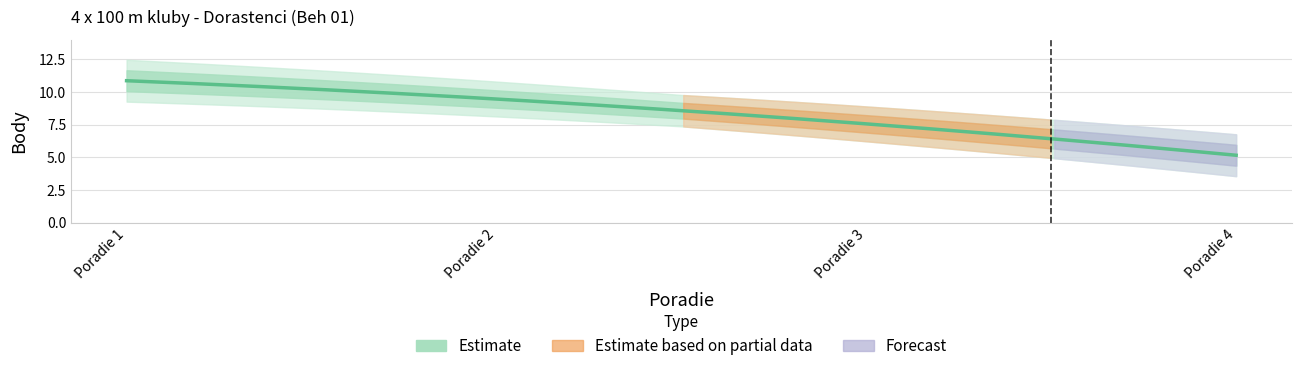

Reading right to left, extract all data points from this chart.

4=5	3=8	2=9	1=11